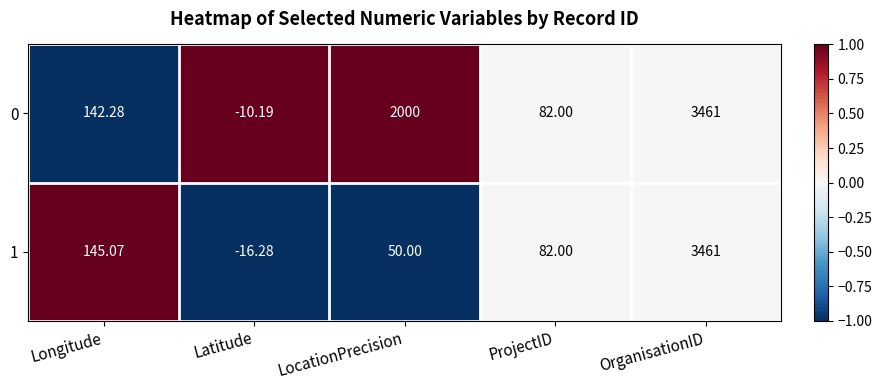

Is the value of 1 at Latitude greater than the value of 0 at Longitude?

No